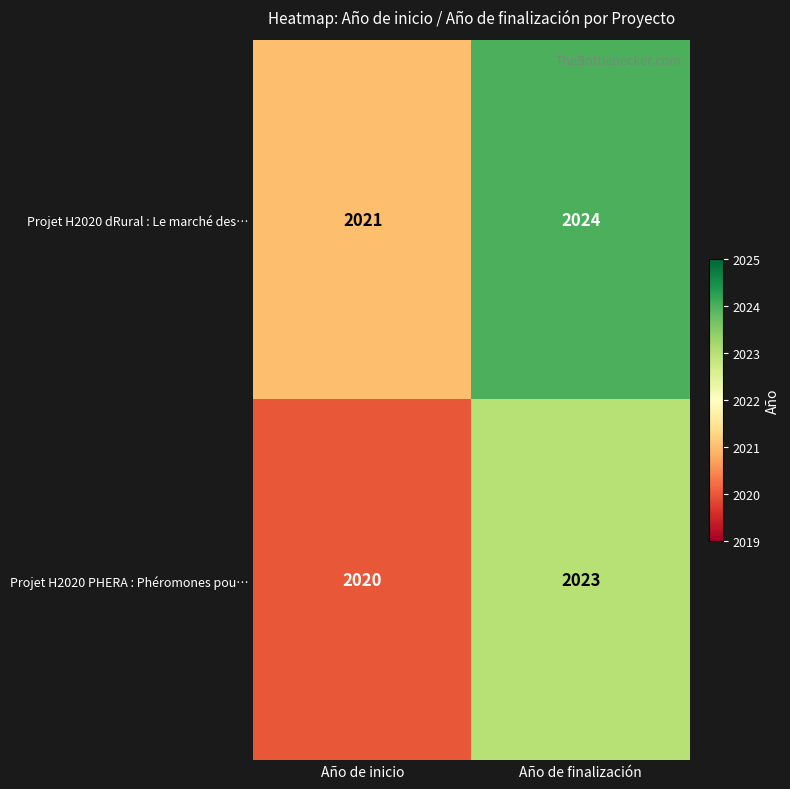

Reading left to right, list all the values displayed in this chart.

Projet H2020 dRural : Le marché des…: 2021	2024
Projet H2020 PHERA : Phéromones pou…: 2020	2023